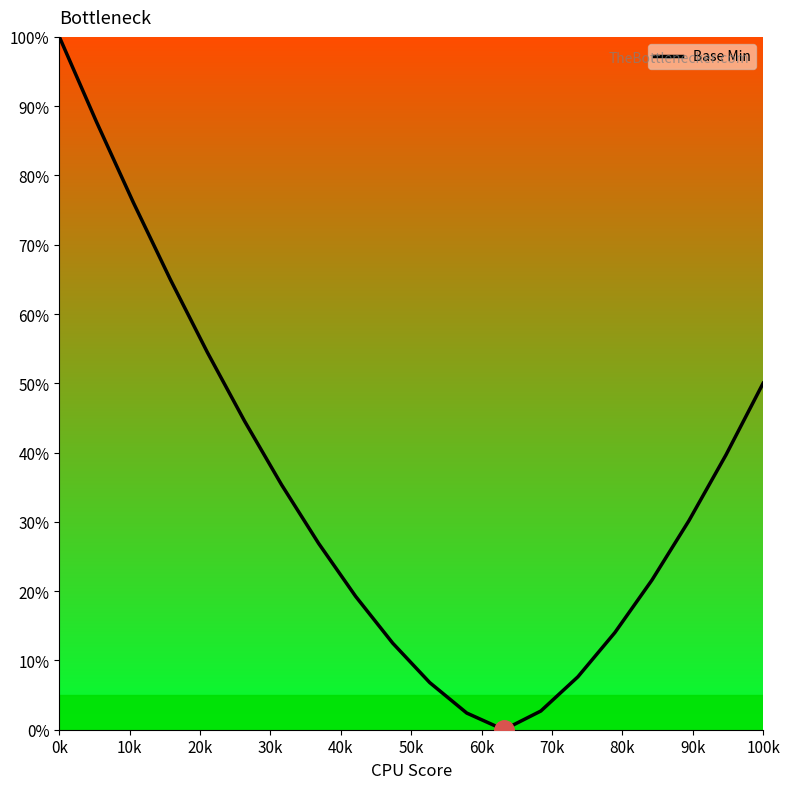

What is the difference between the maximum and minimum values?

100.0